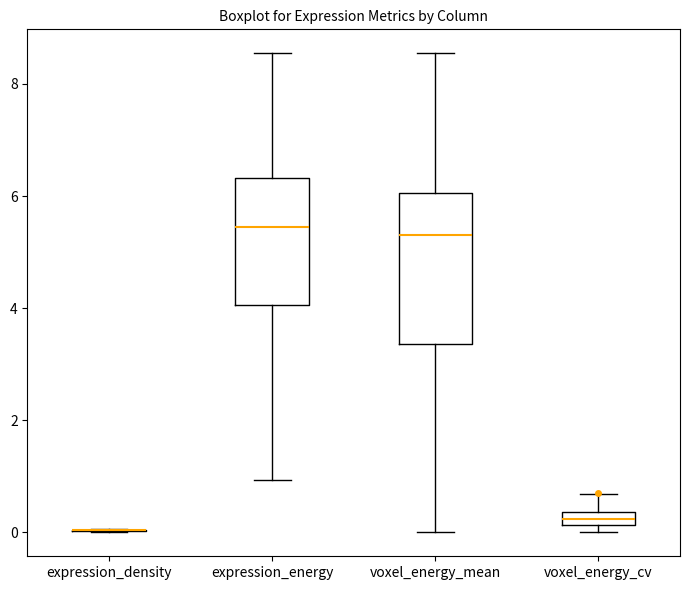

Which box is the tallest, from its lower edge to its upper edge?

voxel_energy_mean